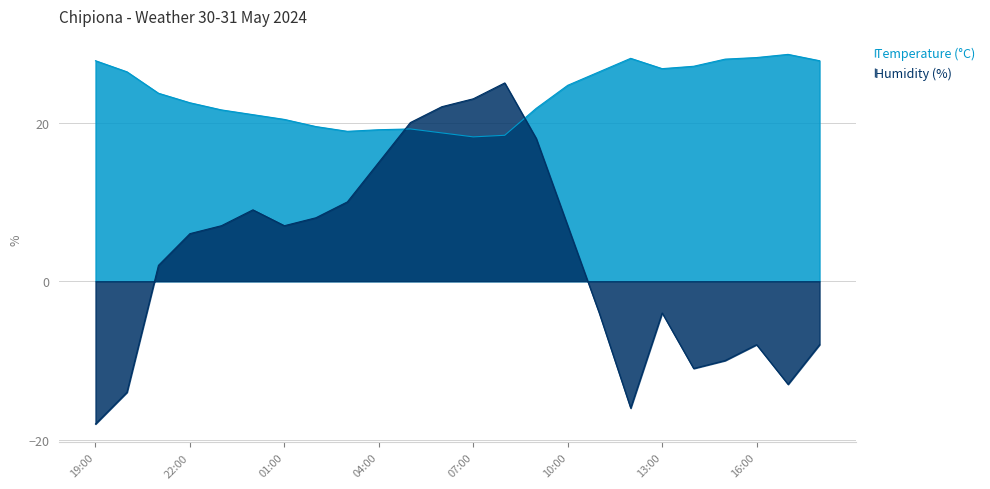

At which category does Humidity (%) reach its first local peak?

00:00